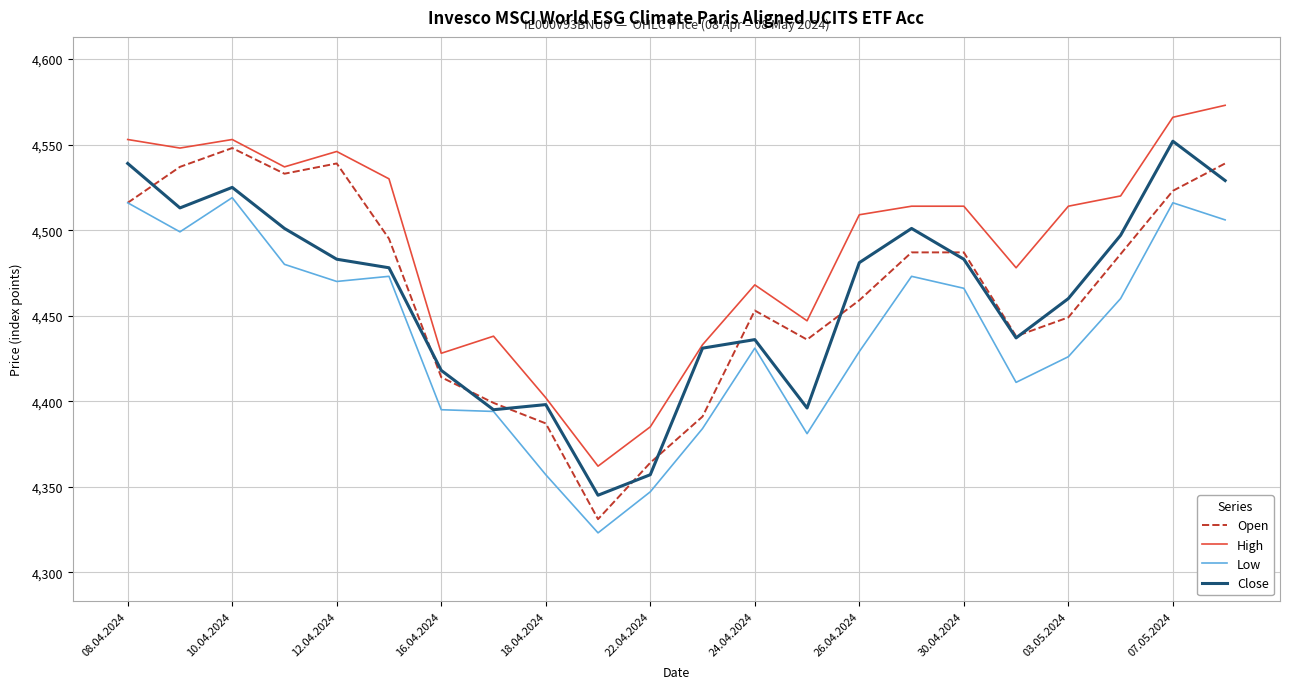

True or false: Low has more than 1 points higher than both neighbors.

True